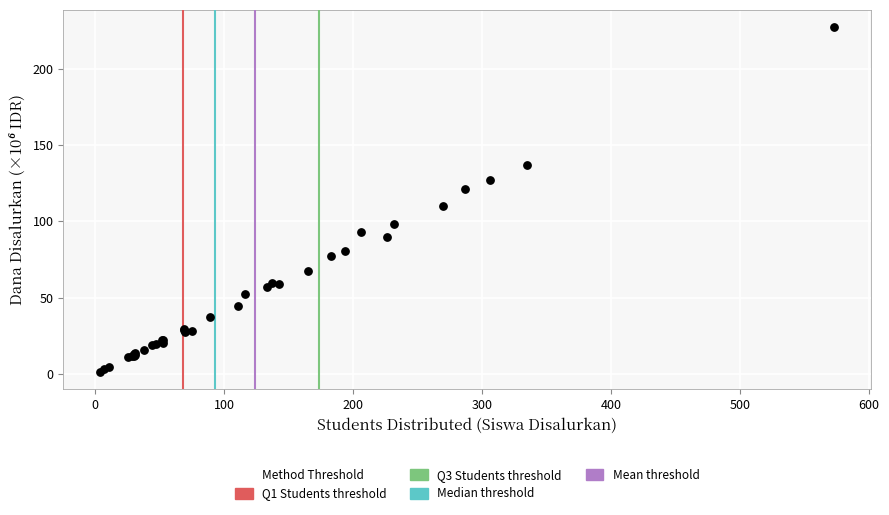

What Y value in the scatter plot is closest to 114?

110.0